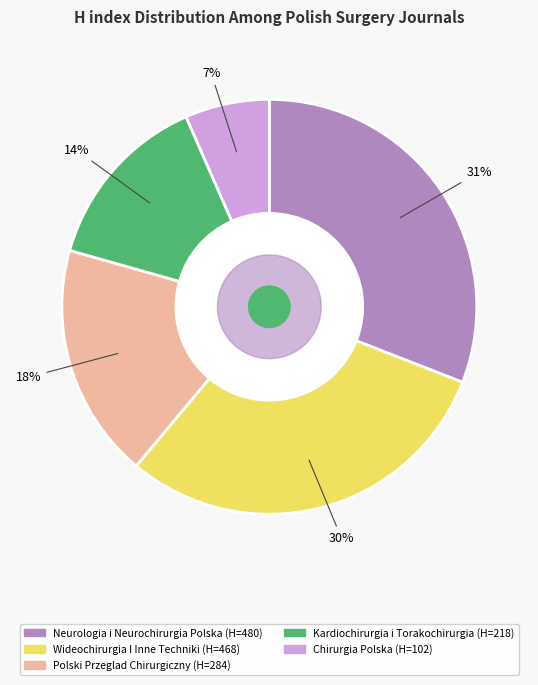

To the nearest percent, what is the difference between the largest and smallest slice percentages?

24%